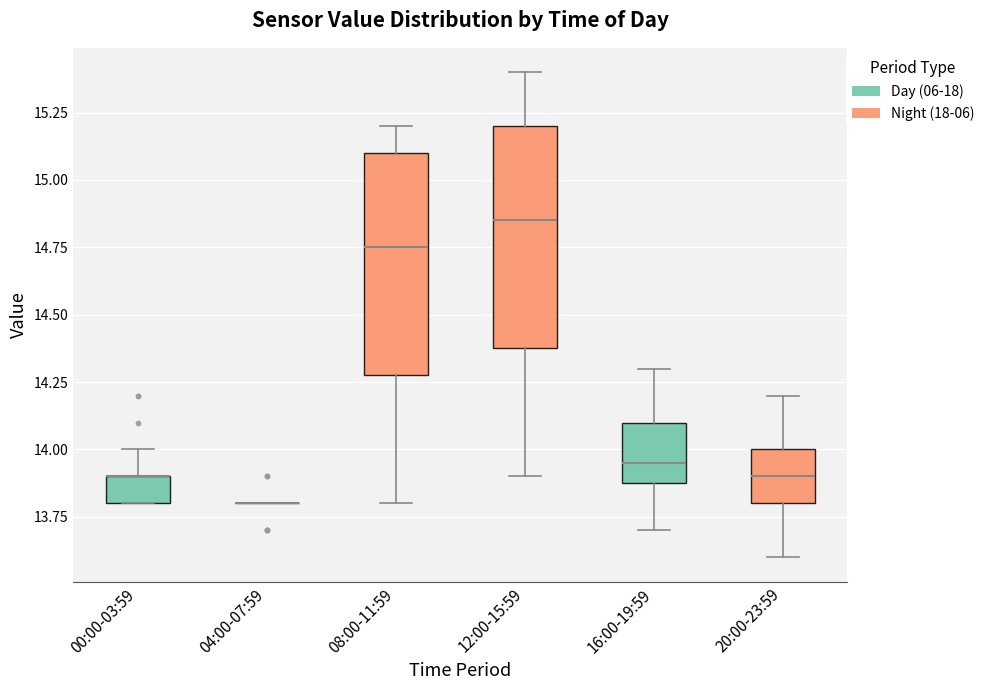

Reading left to right, transcribe this box plot: for each box, give where its median line is, the range the box spans, and where its two whiskers end, as read against the y-axis. The values are not printed on the chart, so give them approximately, as read against the axis.

00:00-03:59: median 13.90 (drawn on the box's upper edge), box 13.80 to 13.90, whiskers 13.80 to 14.00
04:00-07:59: box collapsed to a line at 13.80, whiskers 13.80 to 13.80
08:00-11:59: median 14.75, box 14.30 to 15.10, whiskers 13.80 to 15.20
12:00-15:59: median 14.85, box 14.40 to 15.20, whiskers 13.90 to 15.40
16:00-19:59: median 13.95, box 13.90 to 14.10, whiskers 13.70 to 14.30
20:00-23:59: median 13.90, box 13.80 to 14.00, whiskers 13.60 to 14.20